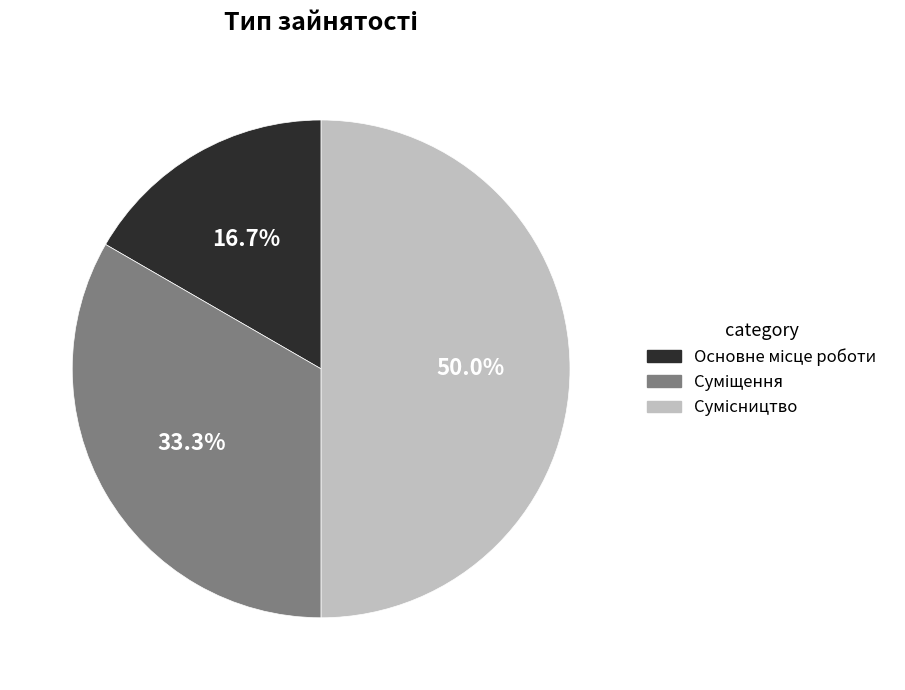

To the nearest percent, what is the average slice percentage?

33%